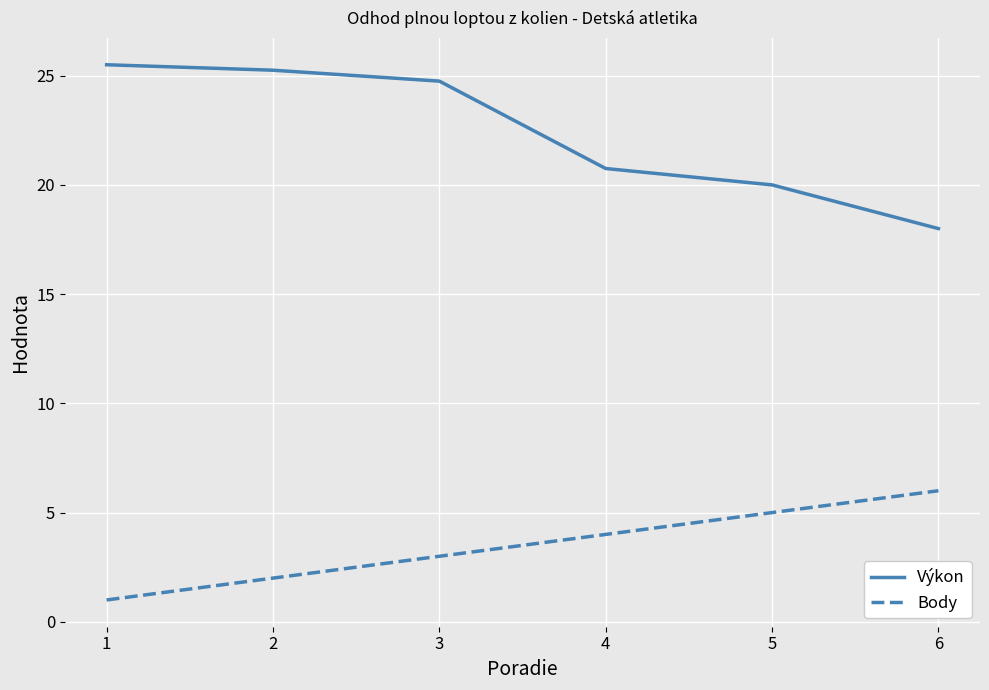

True or false: Výkon and Body intersect in this chart.

False